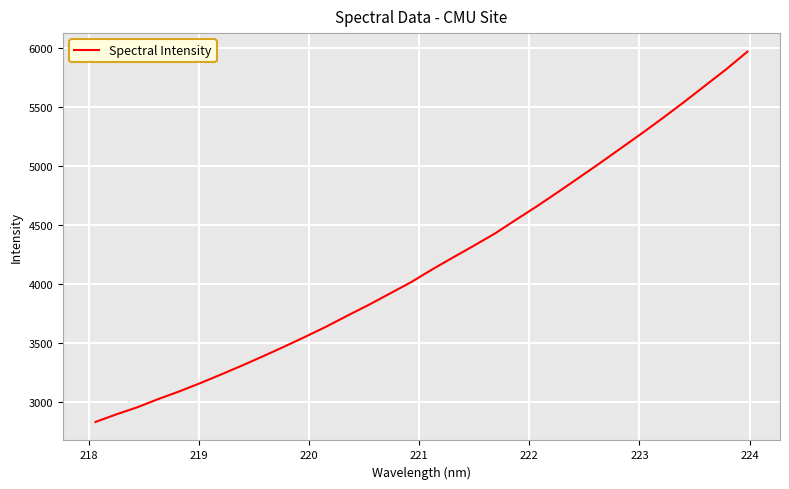

What is the difference between the maximum and minimum values?

3137.4